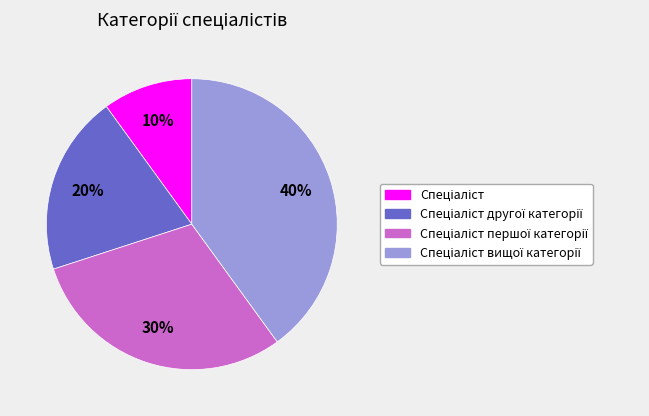

Is there a majority slice in this chart?

No